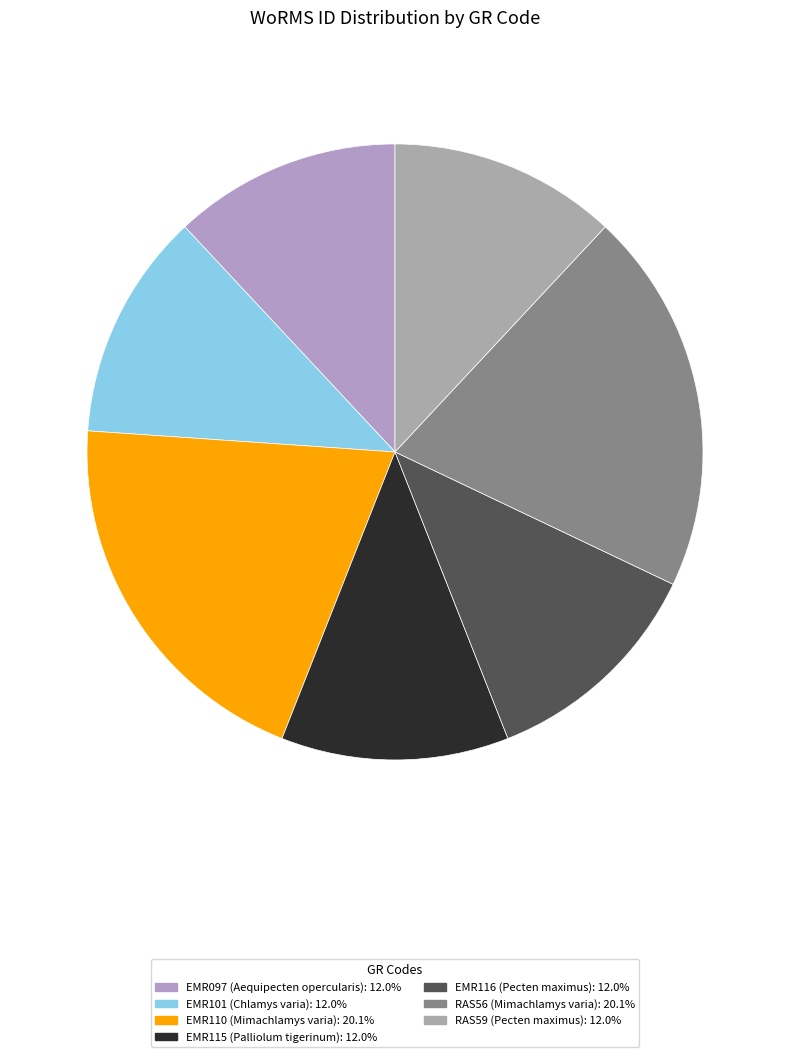

True or false: EMR097 accounts for 12% of the total.

True